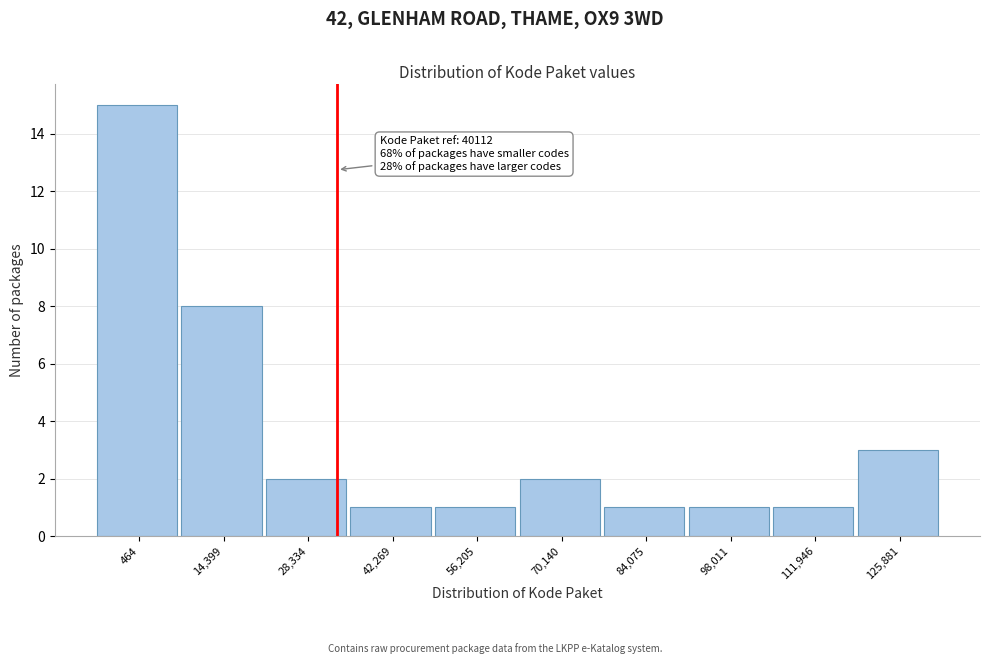

Reading left to right, what are all the values shown in this chart?

464=15	14,399=8	28,334=2	42,269=1	56,205=1	70,140=2	84,075=1	98,011=1	111,946=1	125,881=3